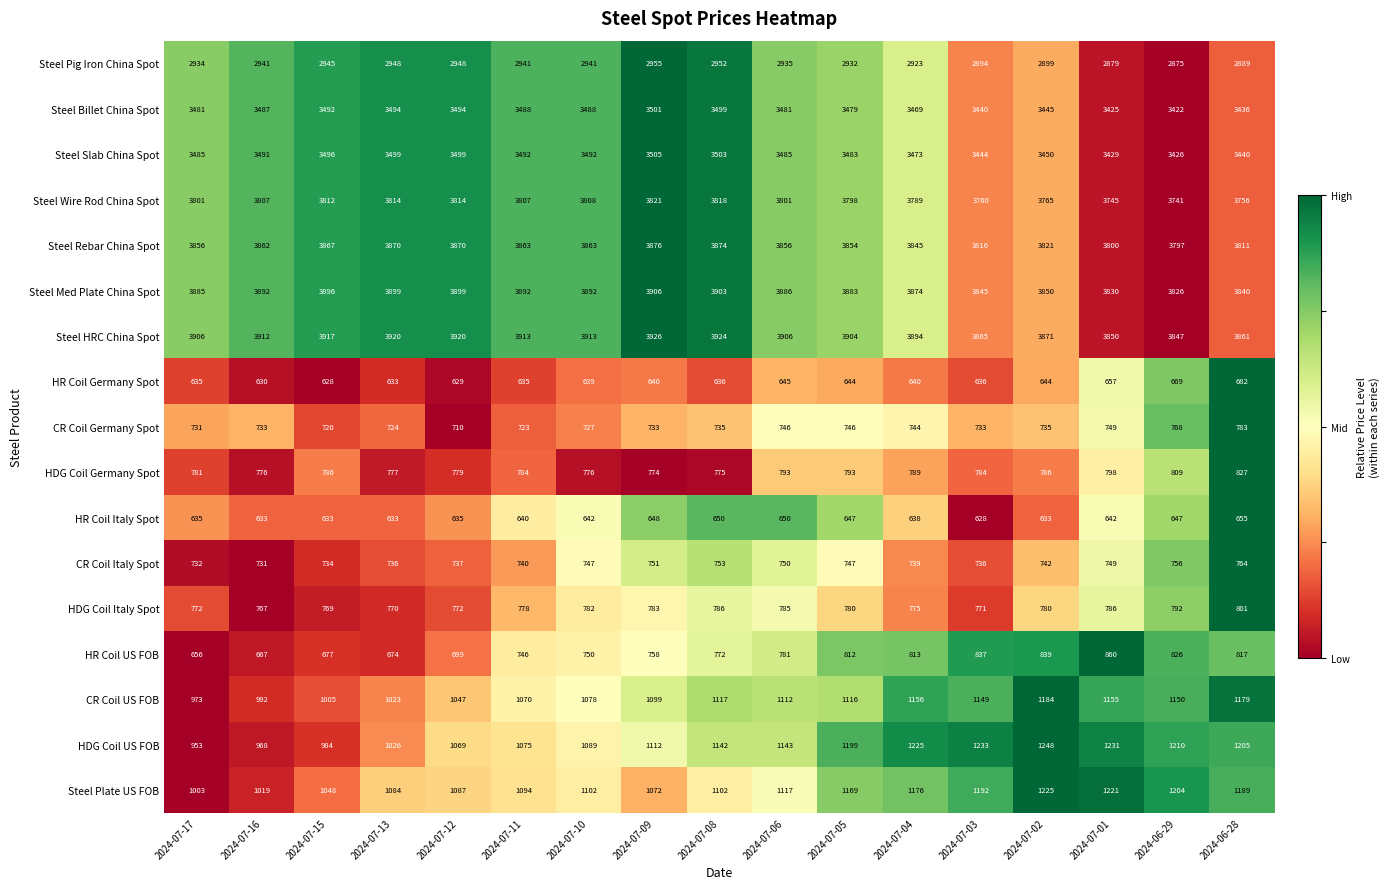

How many distinct data groups are displayed?

17